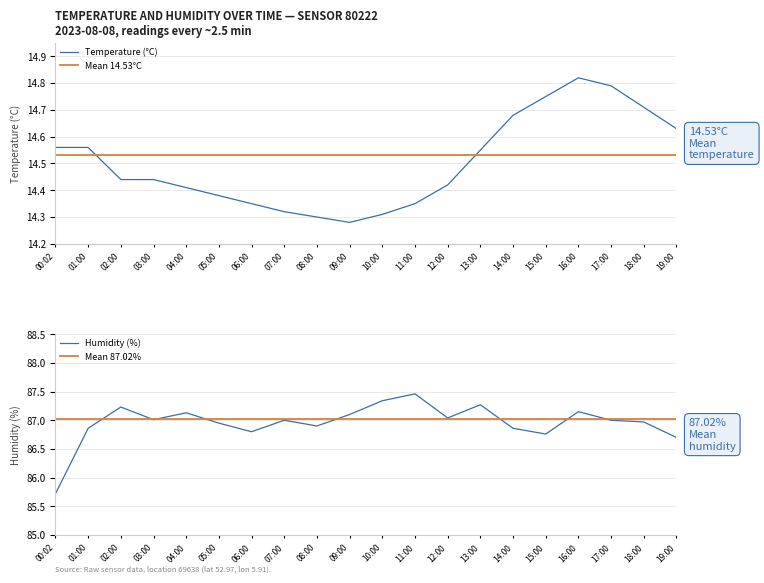

Which label corresponds to the smallest value in the chart?

09:00